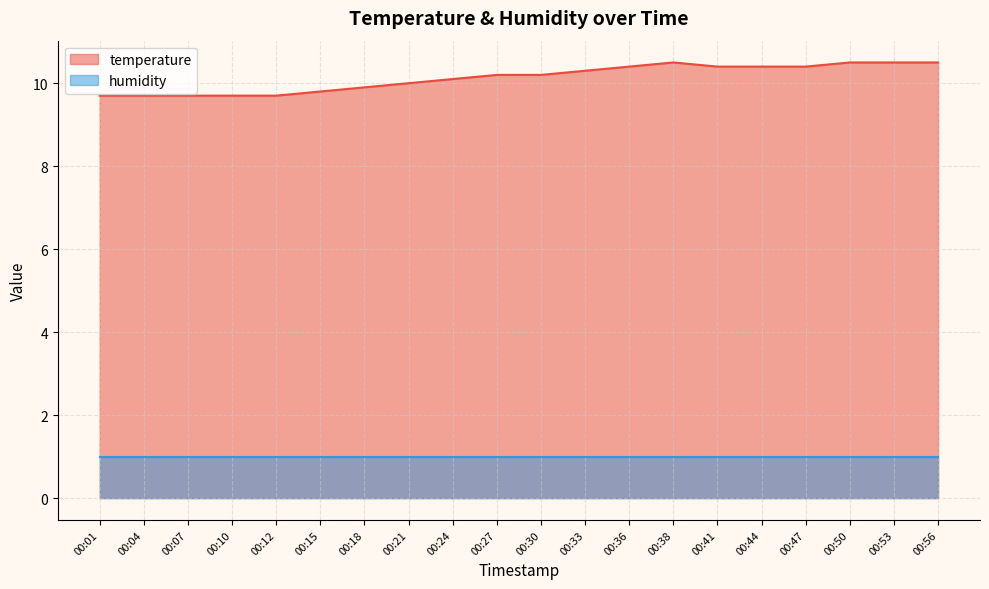

Reading right to left, extract all data points from this chart.

10.5	10.5	10.5	10.4	10.4	10.4	10.5	10.4	10.3	10.2	10.2	10.1	10.0	9.9	9.8	9.7	9.7	9.7	9.7	9.7